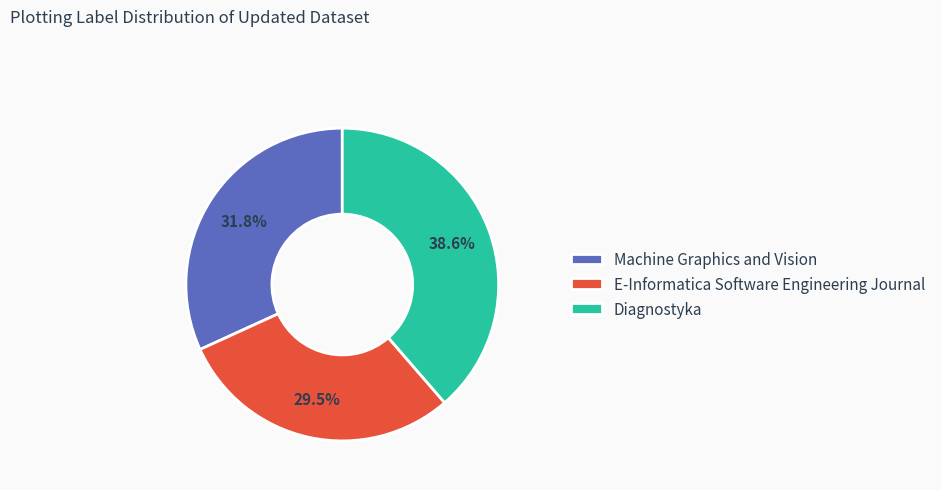

Which category has the smallest portion of the pie?

E-Informatica Software Engineering Journal